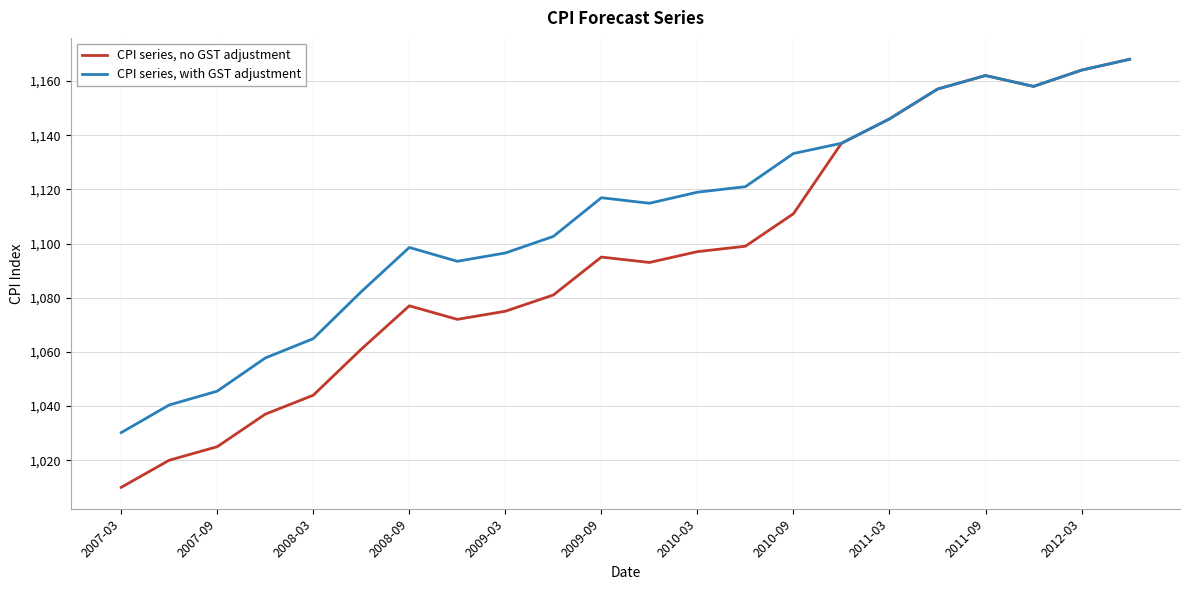

Does the chart display data point markers on the line(s)?

No